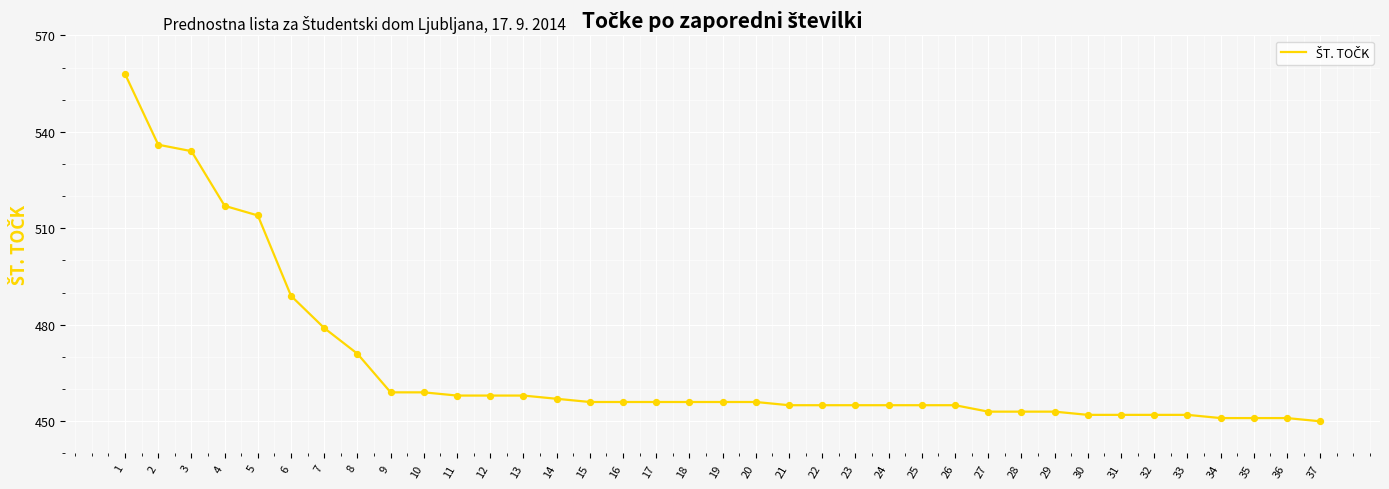

Between 34 and 14, which is larger?

14